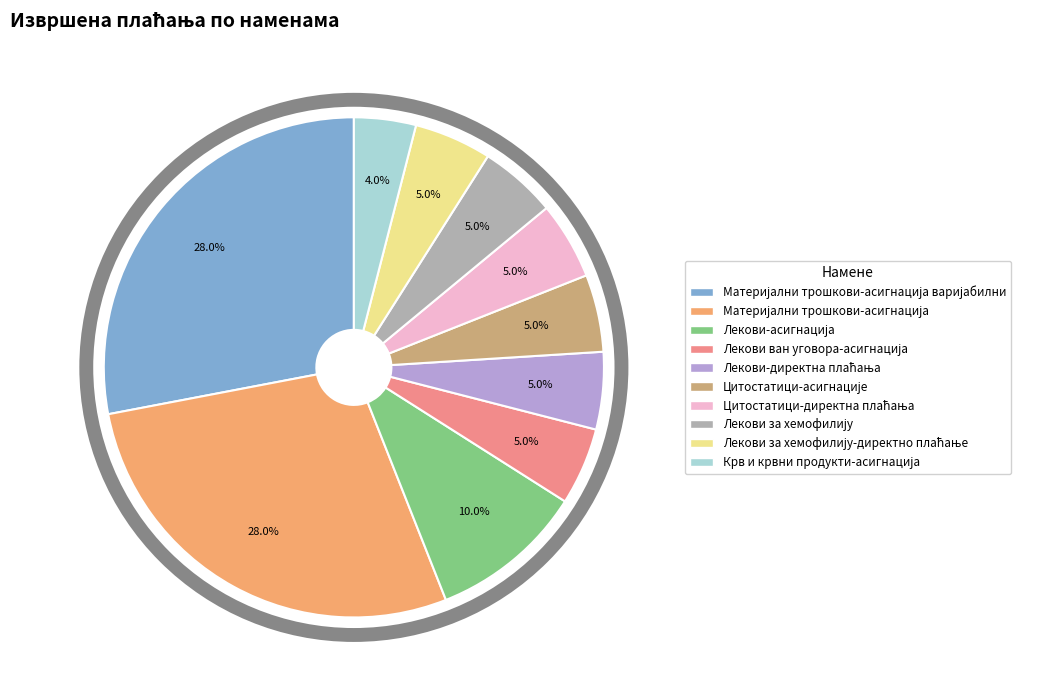

Does any single category account for the majority?

No